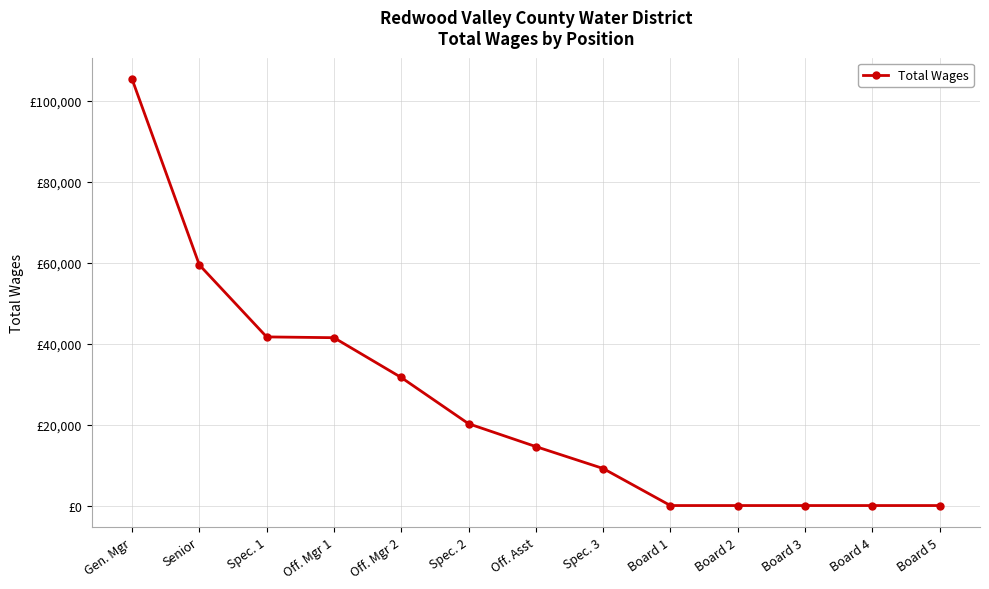

Is this an area chart (filled region under the line)?

No